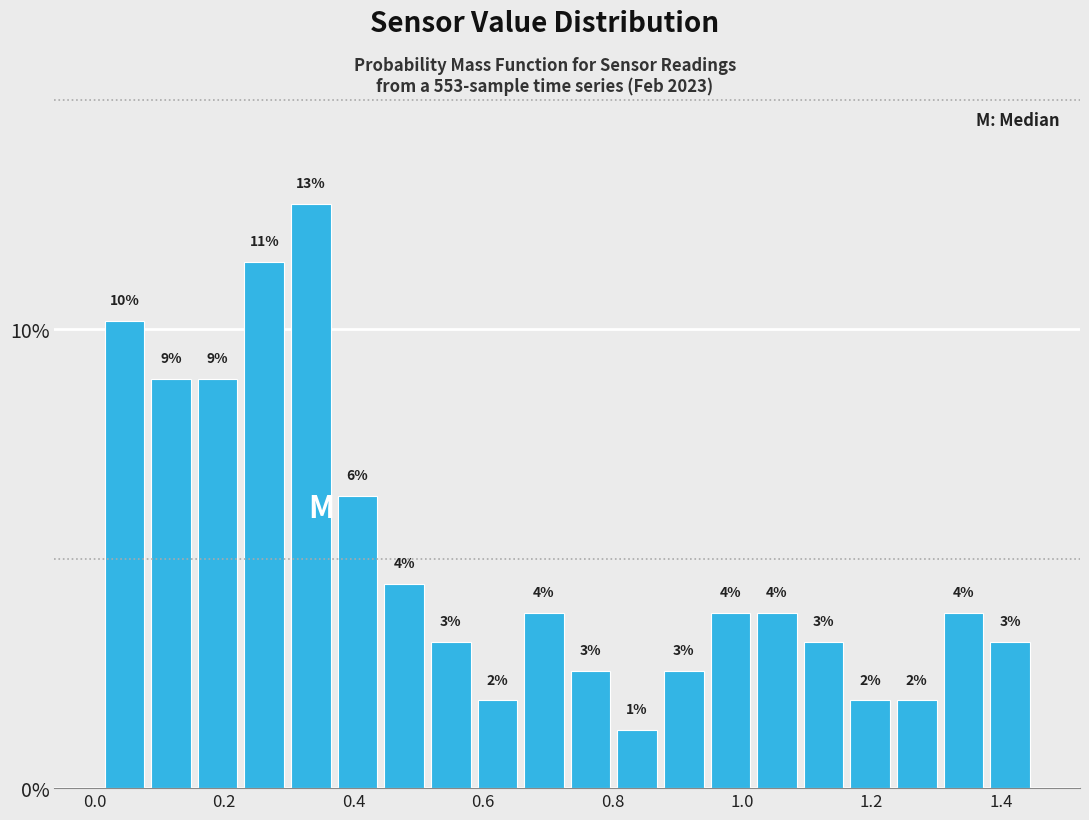

Read against the x-axis, roughly where is the centre of the tallest bar?

0.34